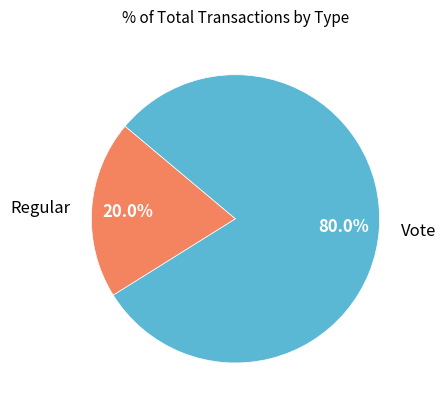

What percentage is NOT represented by Regular?

80.0%